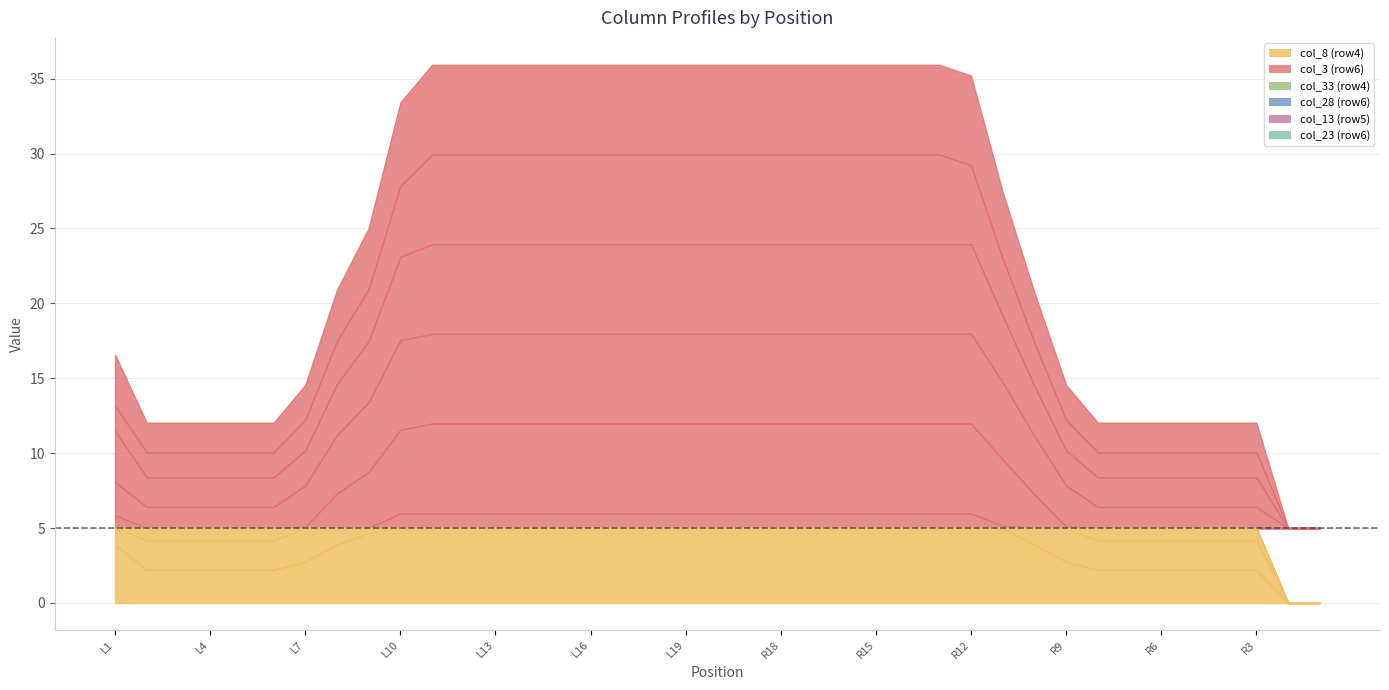

What is the total value across all series at R4?

12.0